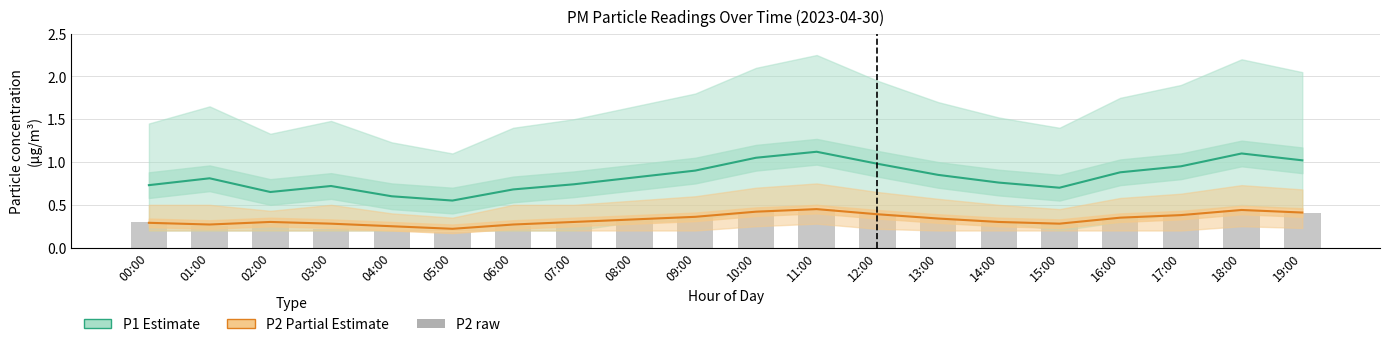

Reading left to right, transcribe all the data shown in this chart.

P1 Estimate: 00:00=0.7	01:00=0.8	02:00=0.7	03:00=0.7	04:00=0.6	05:00=0.6	06:00=0.7	07:00=0.7	08:00=0.8	09:00=0.9	10:00=1.1	11:00=1.1	12:00=1.0	13:00=0.8	14:00=0.8	15:00=0.7	16:00=0.9	17:00=0.9	18:00=1.1	19:00=1.0
P2 Partial Estimate: 00:00=0.3	01:00=0.3	02:00=0.3	03:00=0.3	04:00=0.2	05:00=0.2	06:00=0.3	07:00=0.3	08:00=0.3	09:00=0.4	10:00=0.4	11:00=0.5	12:00=0.4	13:00=0.3	14:00=0.3	15:00=0.3	16:00=0.3	17:00=0.4	18:00=0.4	19:00=0.4
P2 raw: 00:00=0.3	01:00=0.2	02:00=0.3	03:00=0.2	04:00=0.2	05:00=0.2	06:00=0.2	07:00=0.3	08:00=0.3	09:00=0.4	10:00=0.4	11:00=0.5	12:00=0.4	13:00=0.3	14:00=0.3	15:00=0.3	16:00=0.3	17:00=0.4	18:00=0.4	19:00=0.4